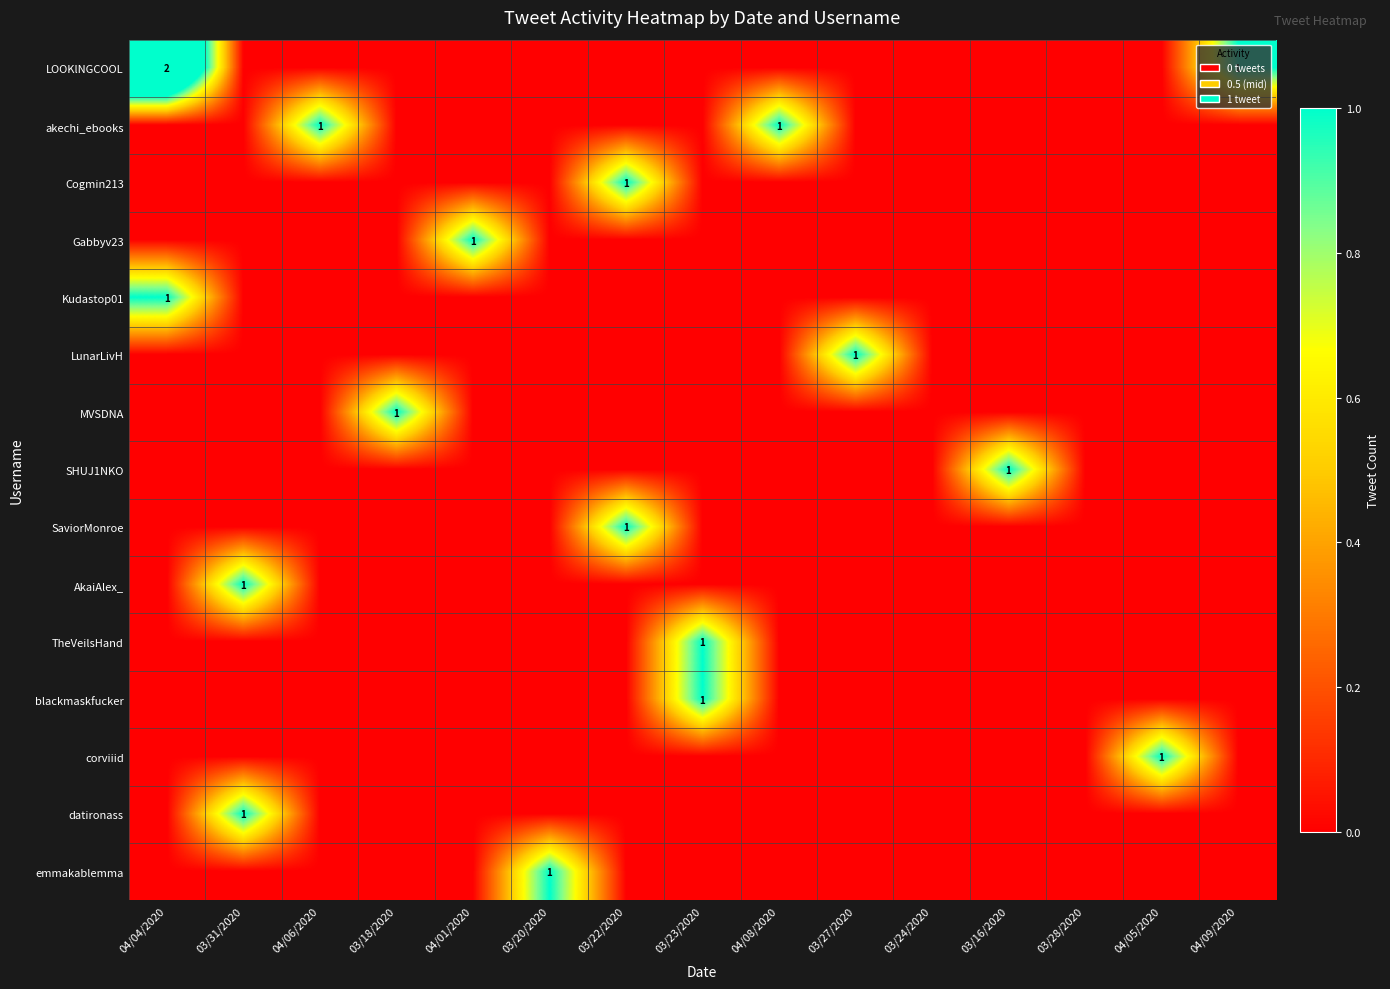

At how many categories does at least one series exceed 0?

13